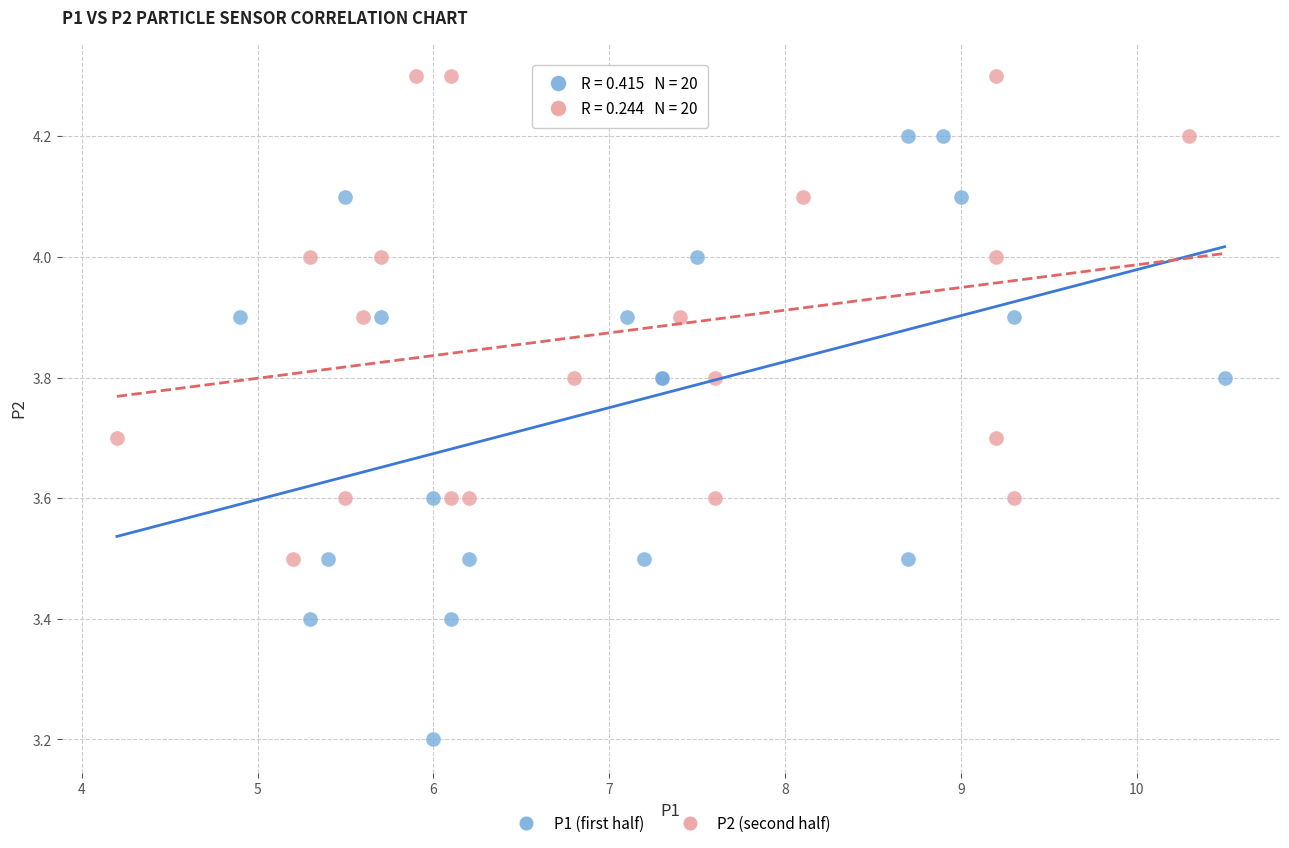

Which series reaches the maximum Y coordinate?

P2 (second half)